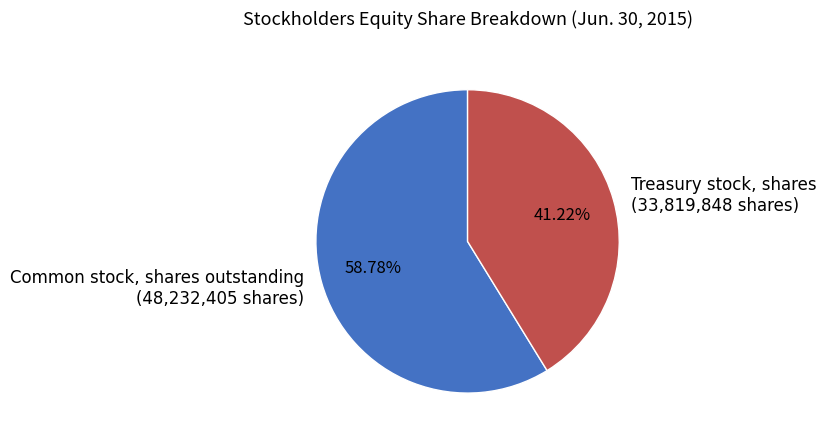

What is the ratio of the value at Common stock, shares outstanding to the value at Treasury stock, shares?

1.4